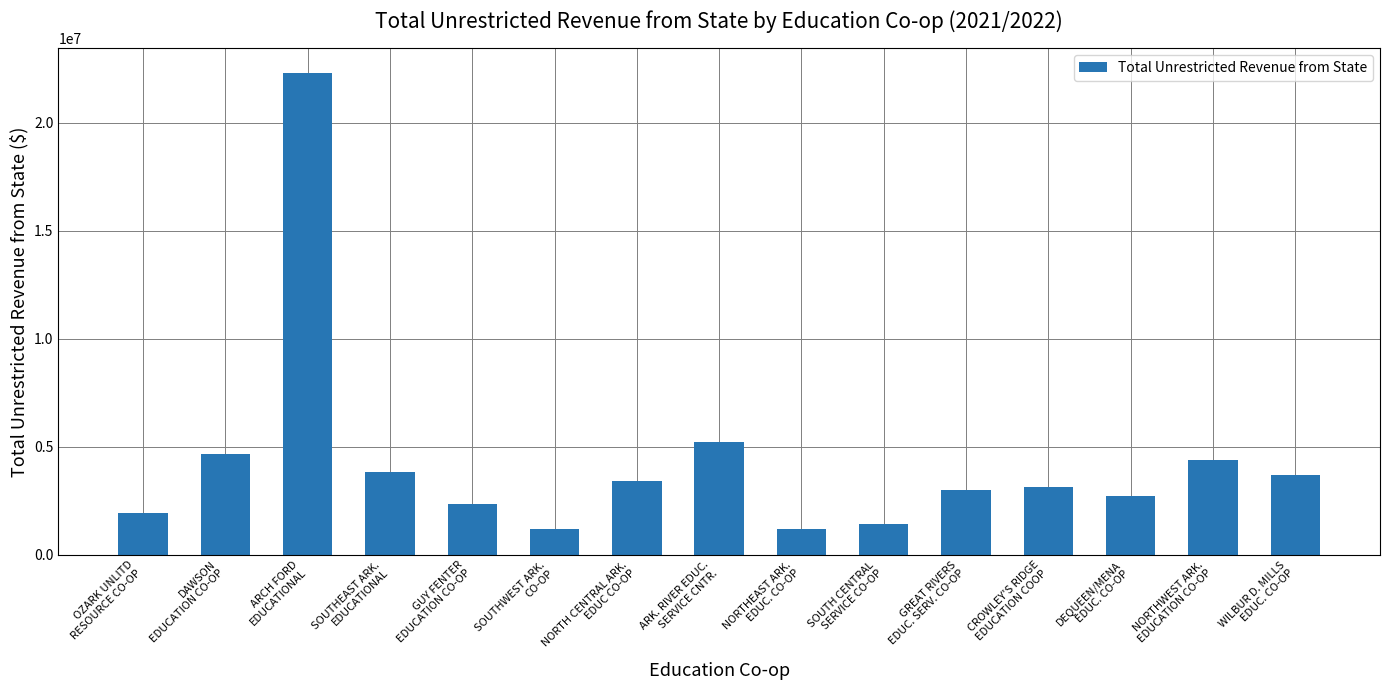

What is the greatest value displayed?

22313755.5